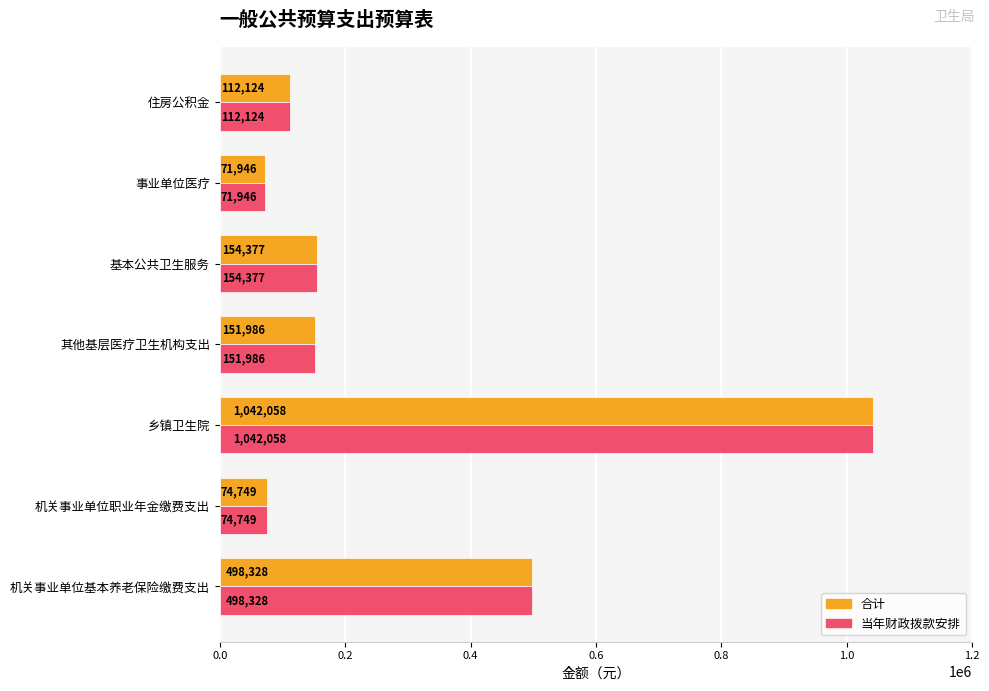

List the labels in order of 合计 value, largest first.

乡镇卫生院, 机关事业单位基本养老保险缴费支出, 基本公共卫生服务, 其他基层医疗卫生机构支出, 住房公积金, 机关事业单位职业年金缴费支出, 事业单位医疗